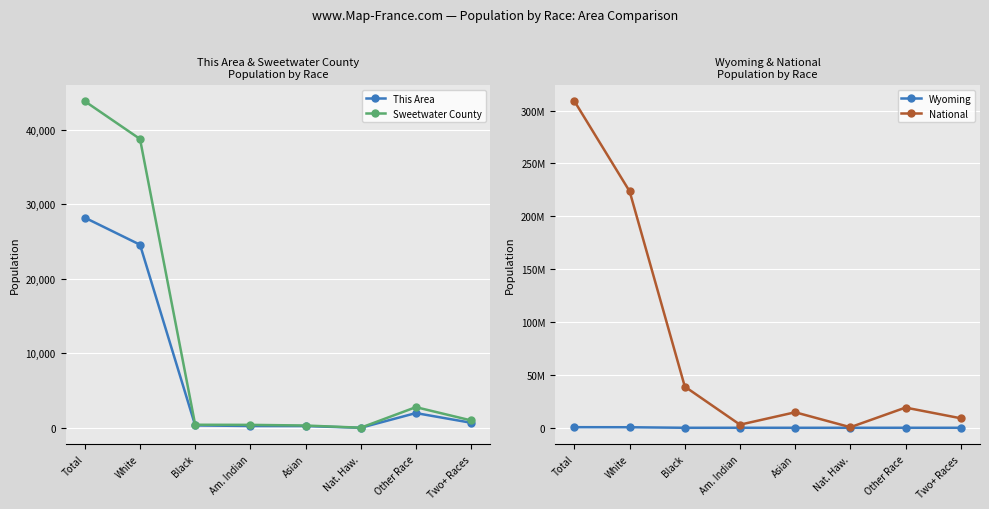

True or false: Sweetwater County and This Area cross at least once.

False